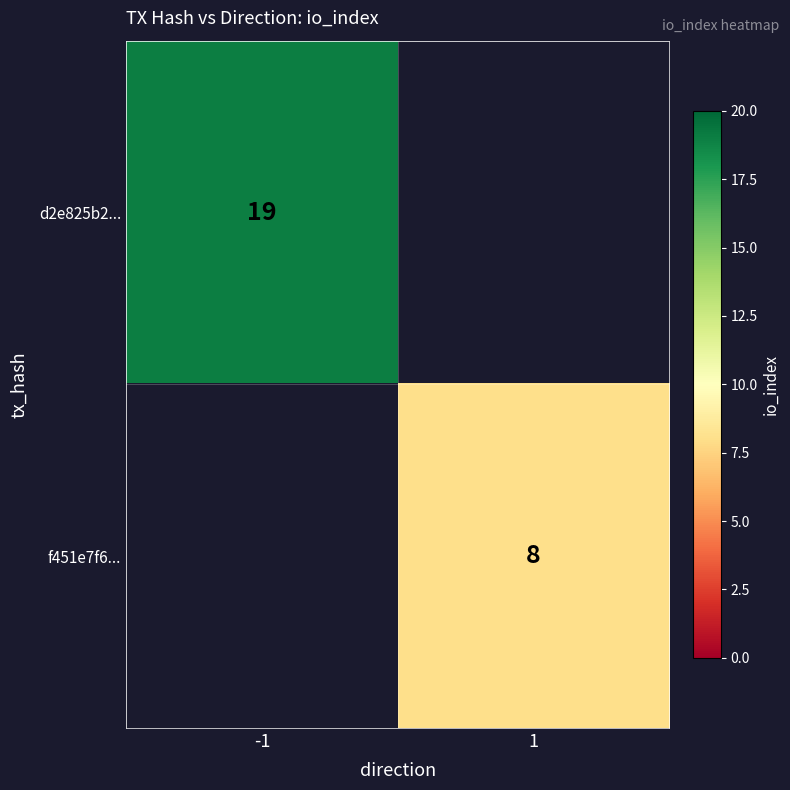

Is it true that f451e7f6... equals 8 at 1?

True